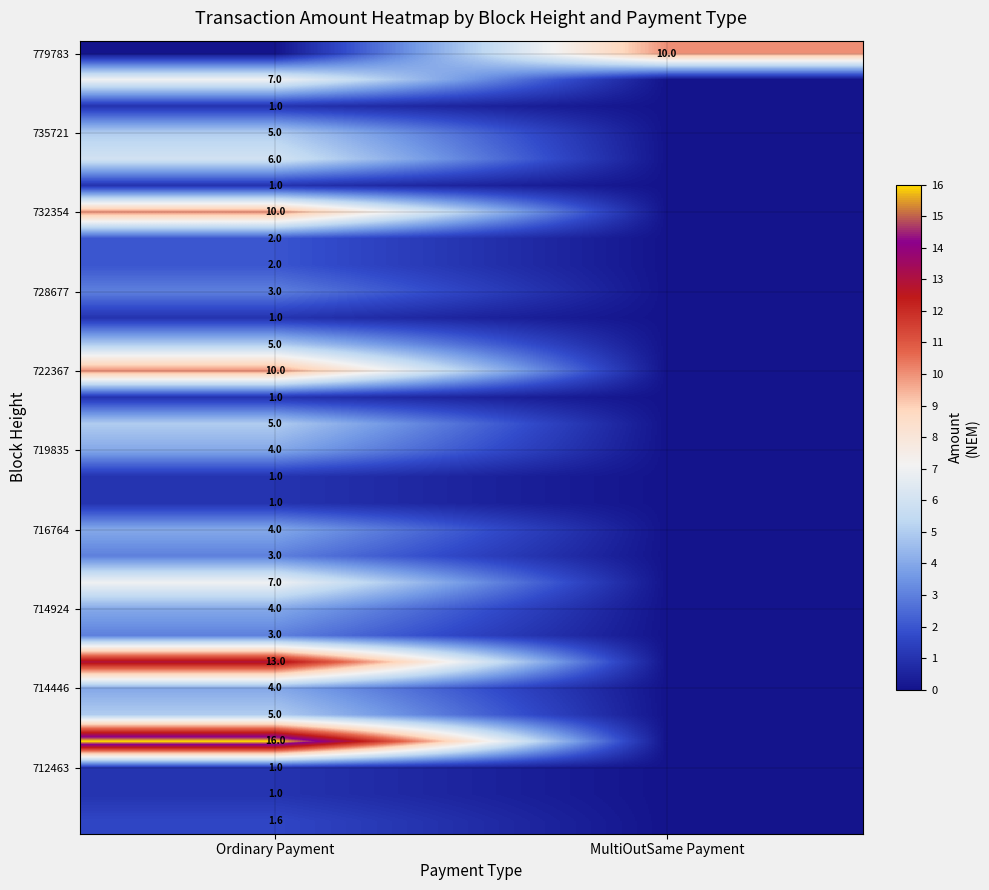

True or false: 714446 has a value of 7.0 at Ordinary Payment.

False